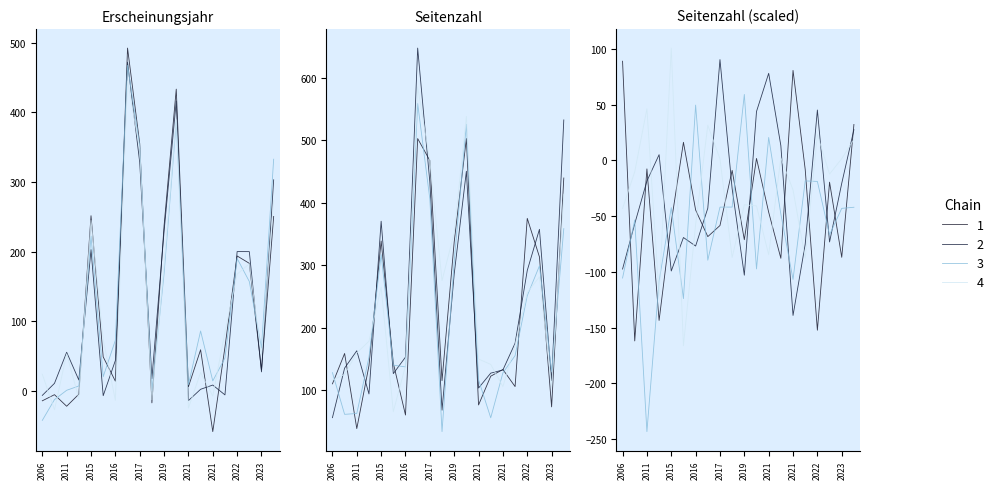

List the labels in order of value, largest first.

2016, 2019, 2017, 2023, 2015, 2019, 2022, 2022, 2021, 2011, 2023, 2021, 2016, 2021, 2011, 2016, 2021, 2019, 2007, 2006